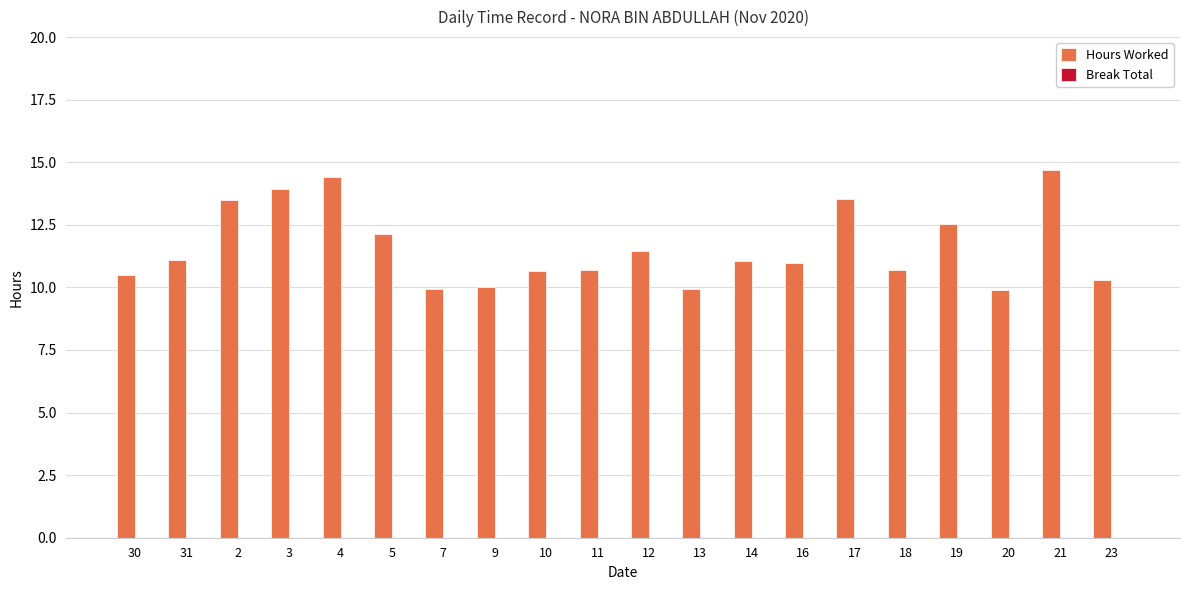

What is the label of the 8th bar from the right?

14